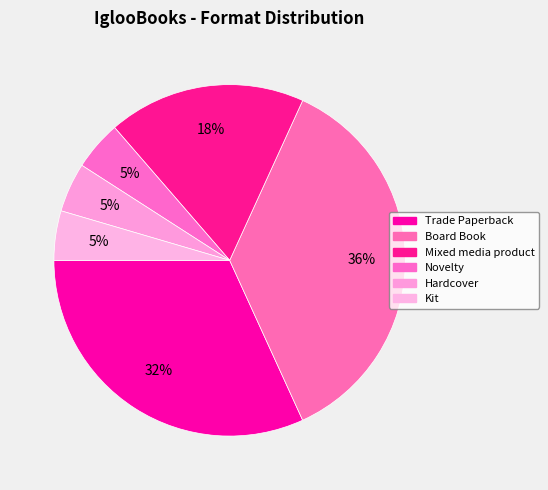

Count the number of slices in the pie.

6